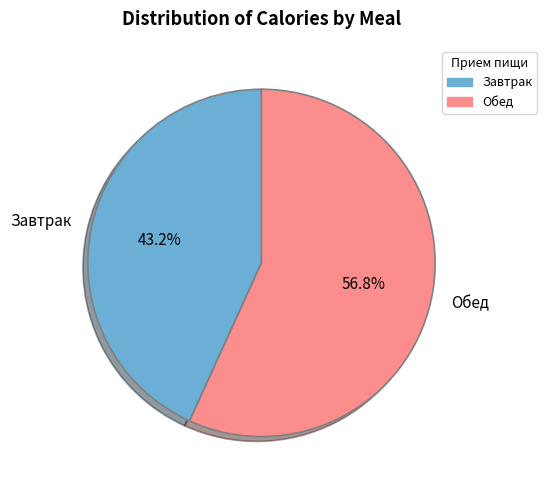

Rank the categories by value from lowest to highest.

Завтрак, Обед